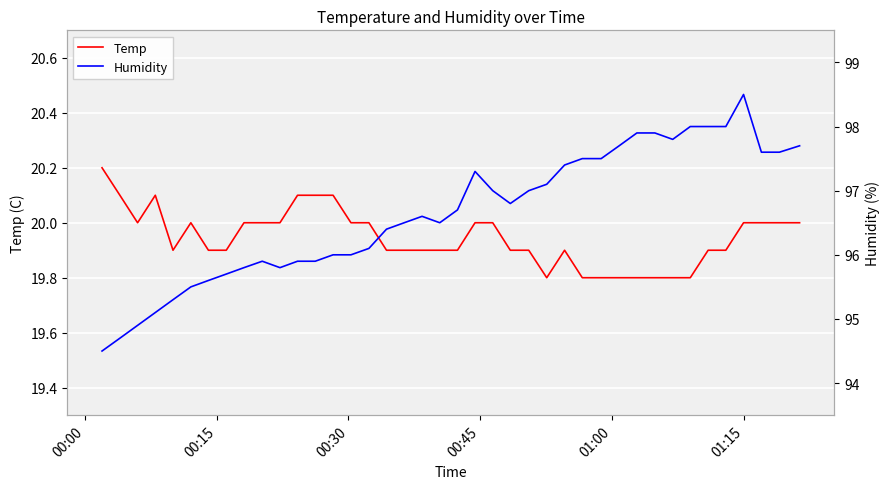

How many data points in Humidity are above 96?

25